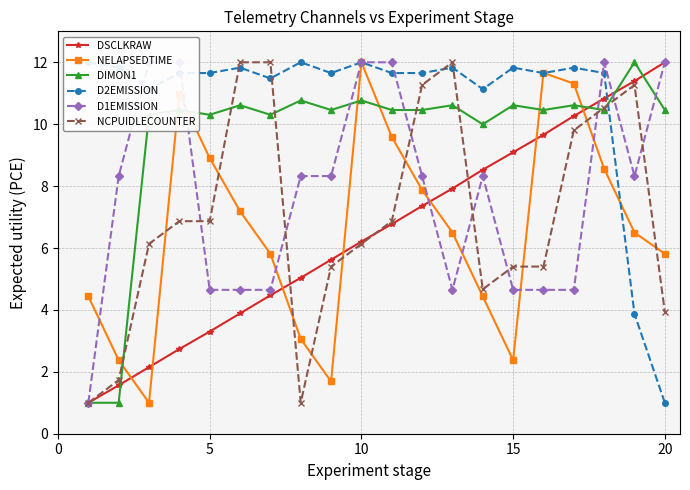

Where does the DSCLKRAW series first go above 6?

10